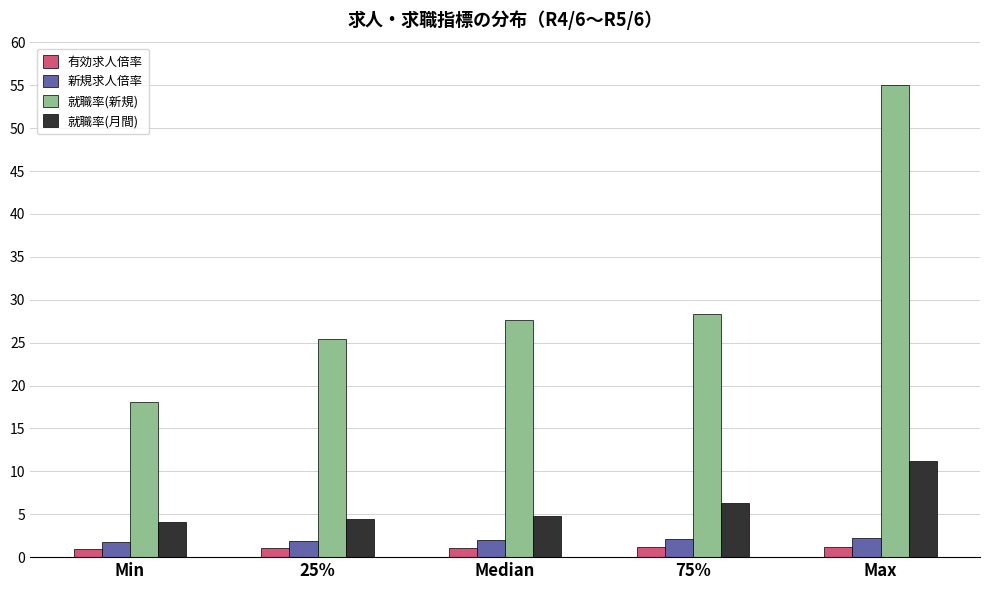

What is the average value of the 有効求人倍率 series?

1.1